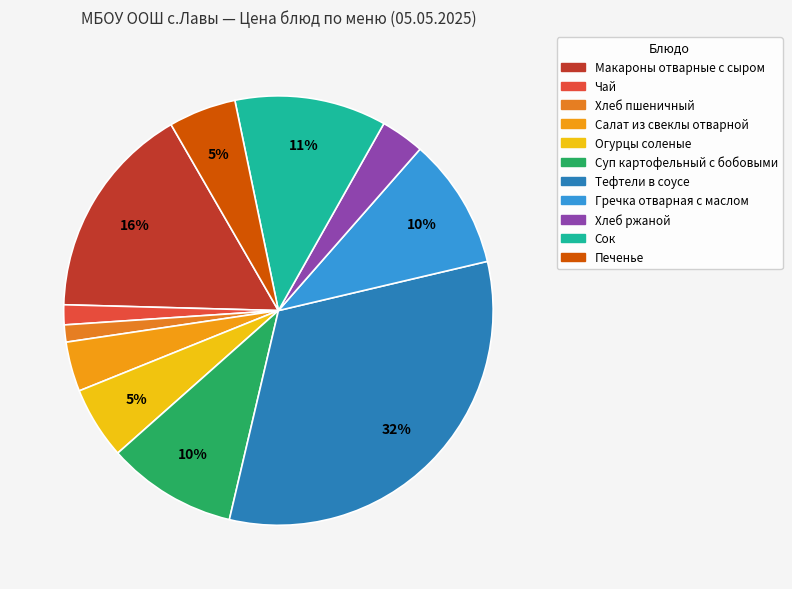

How much of the chart is everything except Хлеб пшеничный?

98.7%